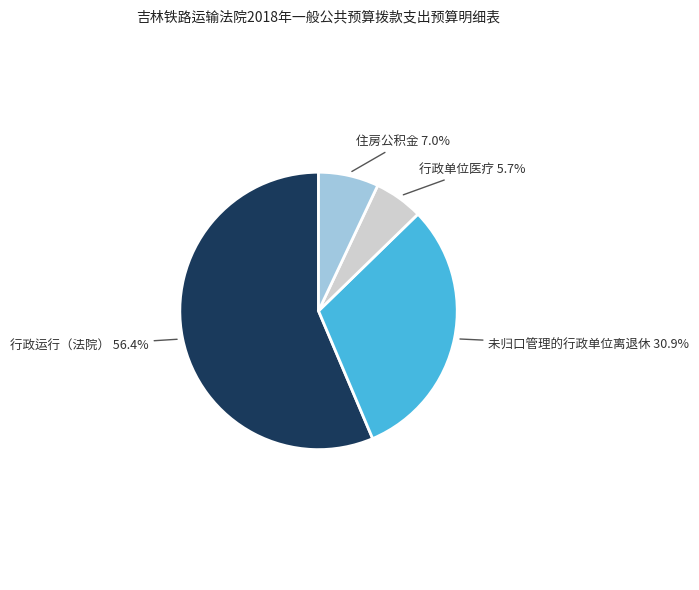

Between 住房公积金 and 行政运行（法院）, which is larger?

行政运行（法院）